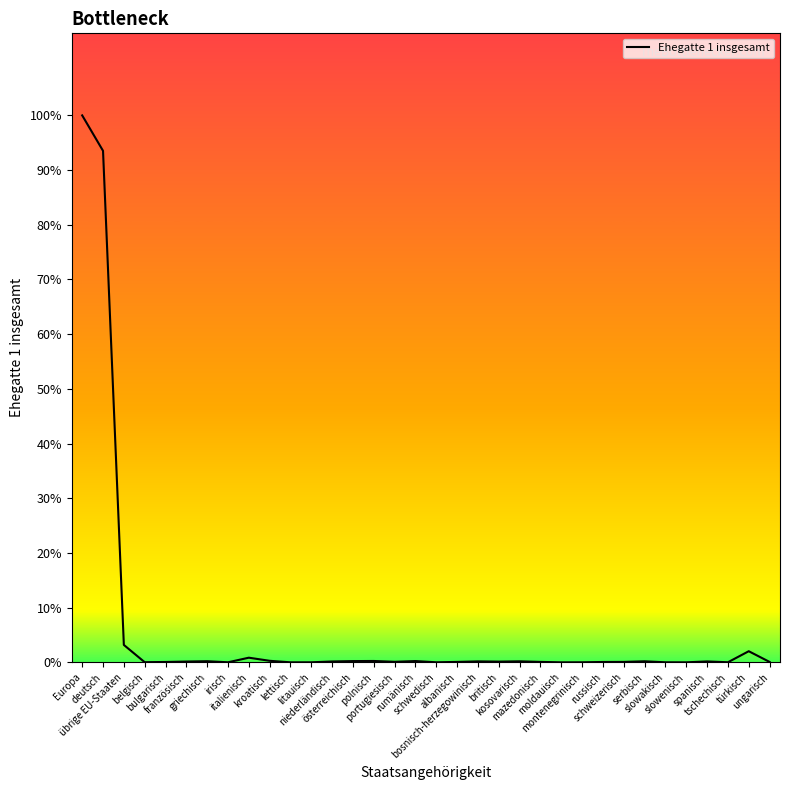

Reading left to right, transcribe all the data shown in this chart.

Europa=348861	deutsch=326262	übrige EU-Staaten=11155	belgisch=142	bulgarisch=284	französisch=556	griechisch=774	irisch=86	italienisch=3015	kroatisch=1030	lettisch=69	litauisch=80	niederländisch=606	österreichisch=850	polnisch=917	portugiesisch=397	rumänisch=873	schwedisch=81	albanisch=326	bosnisch-herzegowinisch=666	britisch=511	kosovarisch=705	mazedonisch=336	moldauisch=56	montenegrinisch=85	russisch=282	schweizerisch=329	serbisch=724	slowakisch=86	slowenisch=61	spanisch=635	tschechisch=101	türkisch=7140	ungarisch=312